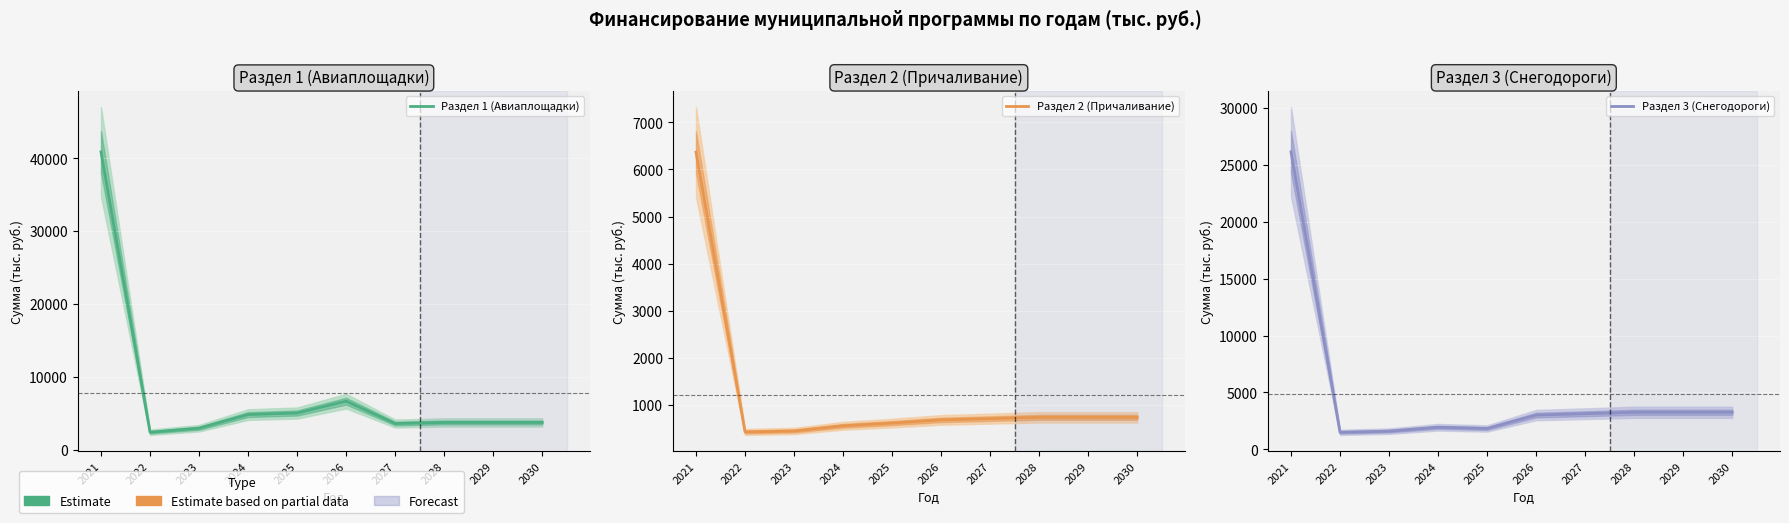

Reading right to left, list all the values displayed in this chart.

Раздел 1 (Авиаплощадки): 3785.6	3785.6	3785.6	3640.0	6704.1	5079.0	4866.7	2997.4	2443.5	40873.1
Раздел 2 (Причаливание): 735.5	735.5	735.5	707.2	679.9	612.7	555.2	444.6	425.0	6366.6
Раздел 3 (Снегодороги): 3264.2	3264.2	3264.2	3138.7	3018.0	1842.0	1949.4	1607.0	1503.1	26115.0